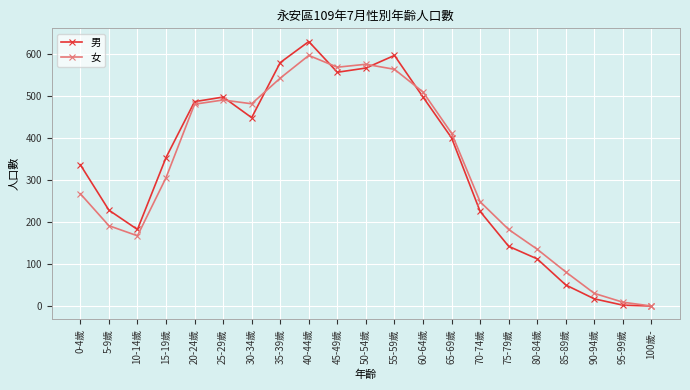

Which series has the largest range (max minus min)?

男